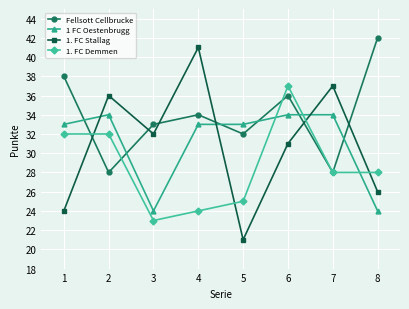

True or false: Fellsott Cellbrucke has more than 0 points higher than both neighbors.

True